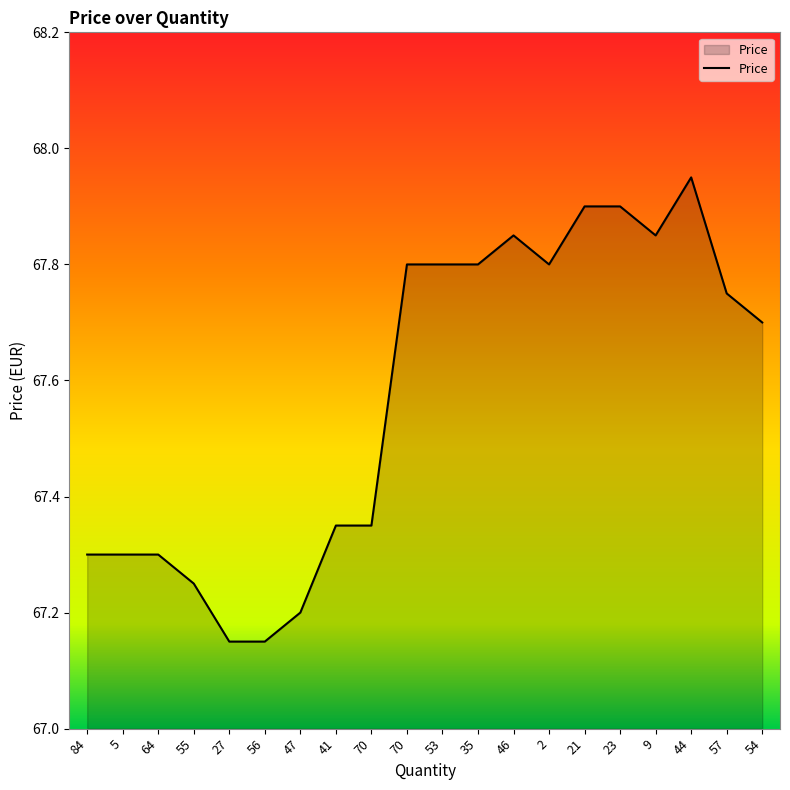

What is the greatest value displayed?

68.0